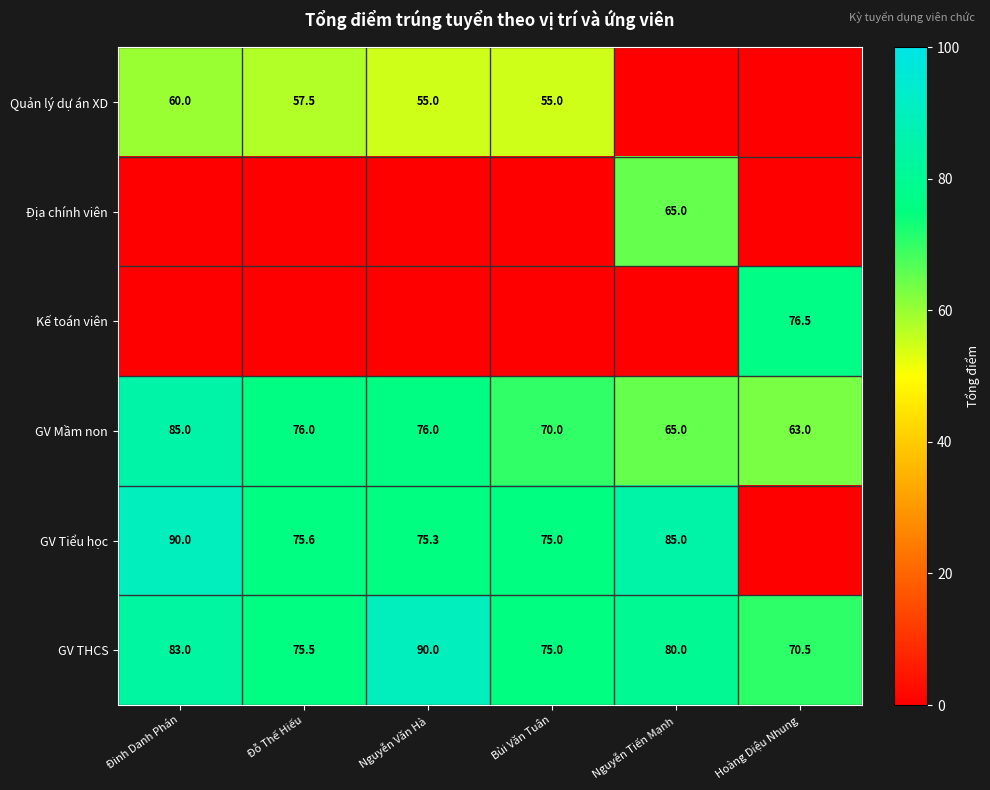

Is it true that GV THCS equals 75.5 at Đỗ Thế Hiếu?

True